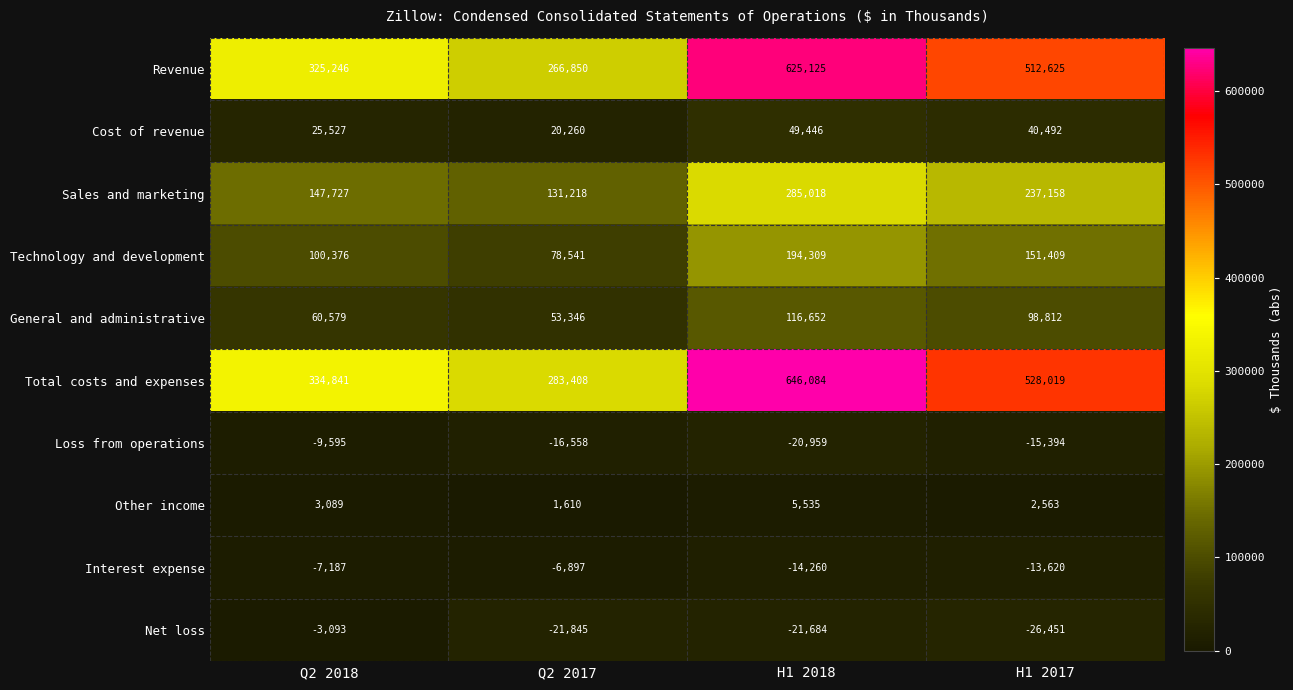

What is the difference between the second highest and minimum values in the Interest expense series?

7073